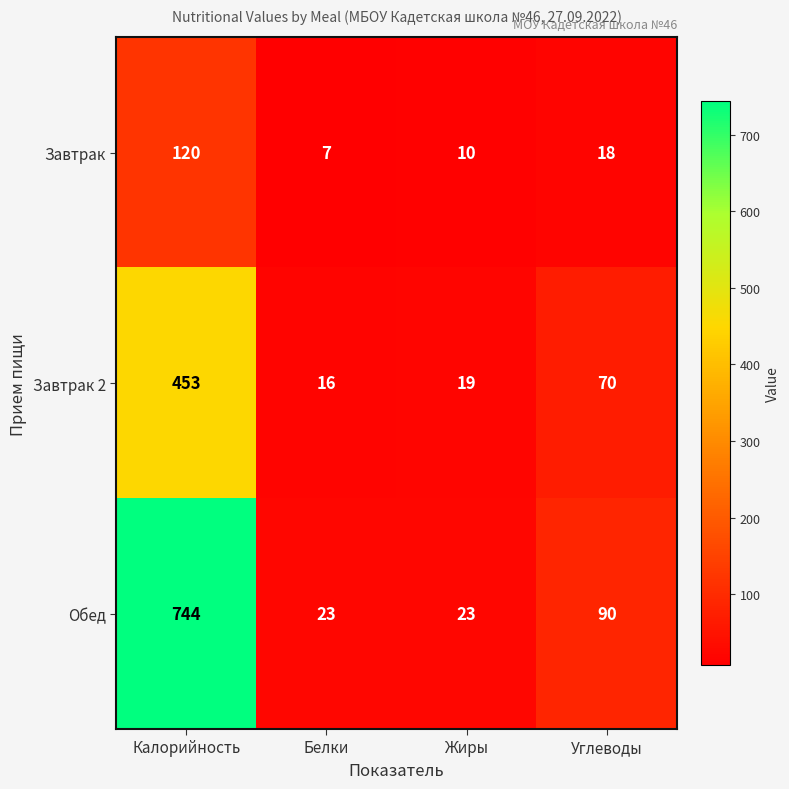

What is the sum of the Обед values at Жиры and Белки?

46